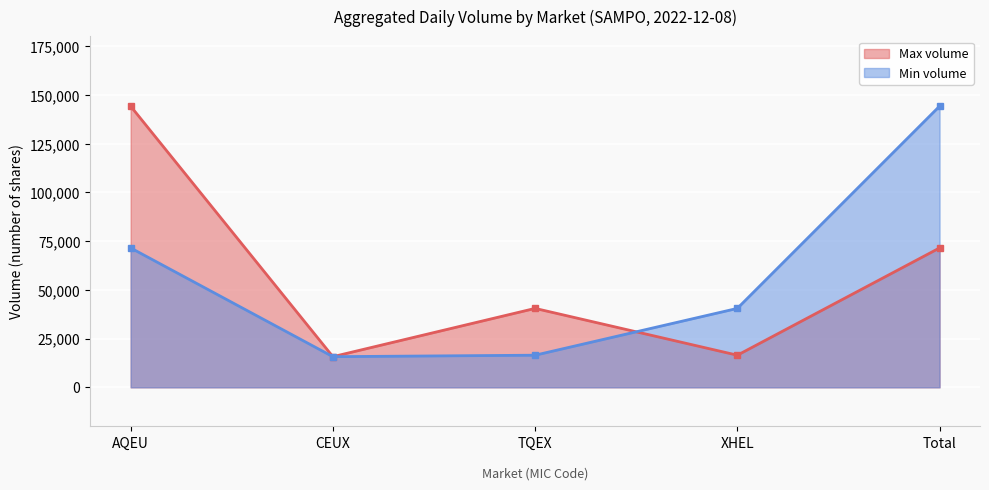

Reading right to left, what are all the values shown in this chart?

Max volume: Total=71514	XHEL=16487	TQEX=40497	CEUX=15734	AQEU=144232
Min volume: Total=144232	XHEL=40497	TQEX=16487	CEUX=15734	AQEU=71514